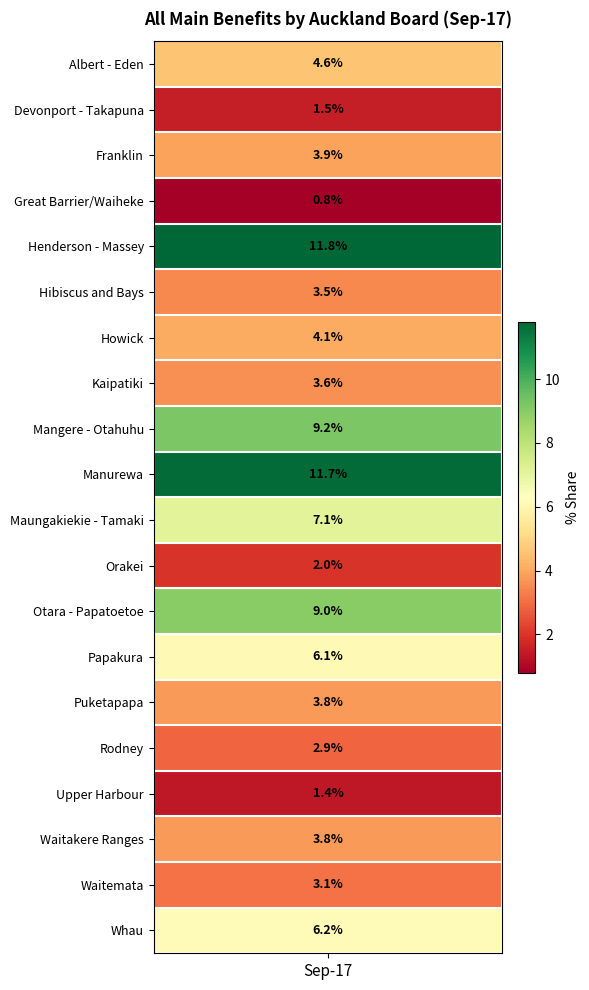

List the labels in order of value, smallest first.

Great Barrier/Waiheke, Upper Harbour, Devonport - Takapuna, Orakei, Rodney, Waitemata, Hibiscus and Bays, Kaipatiki, Puketapapa, Waitakere Ranges, Franklin, Howick, Albert - Eden, Papakura, Whau, Maungakiekie - Tamaki, Otara - Papatoetoe, Mangere - Otahuhu, Manurewa, Henderson - Massey